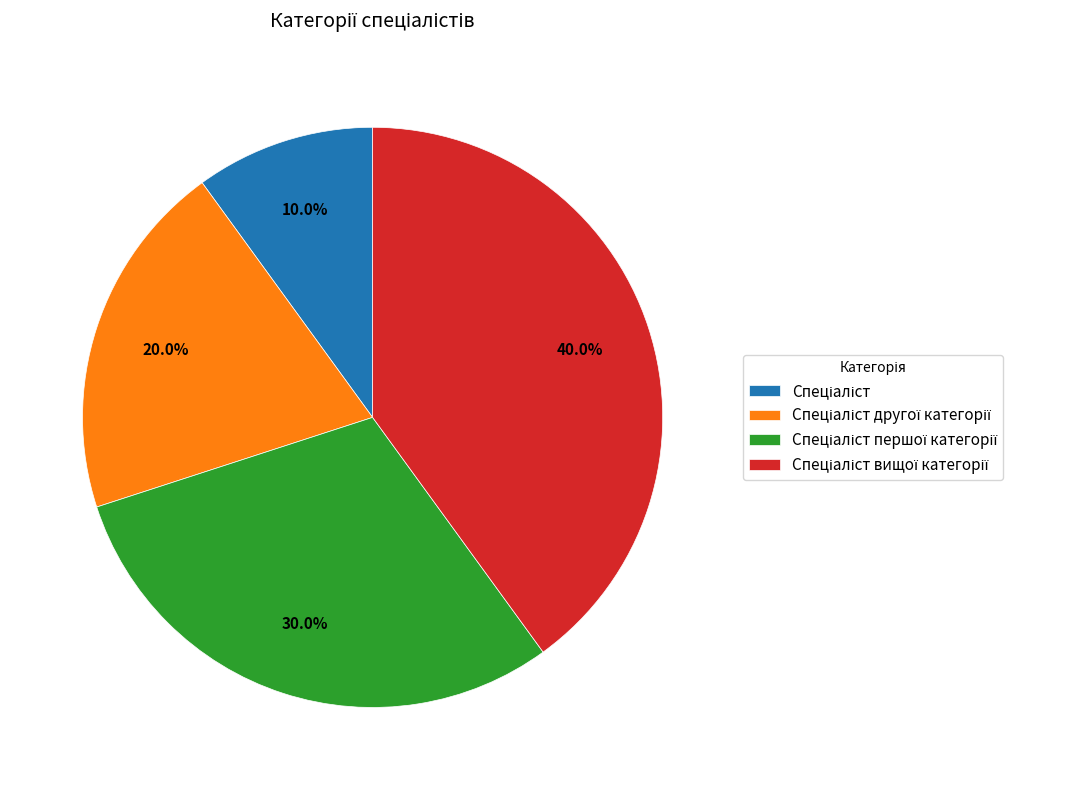

Does any single category account for the majority?

No